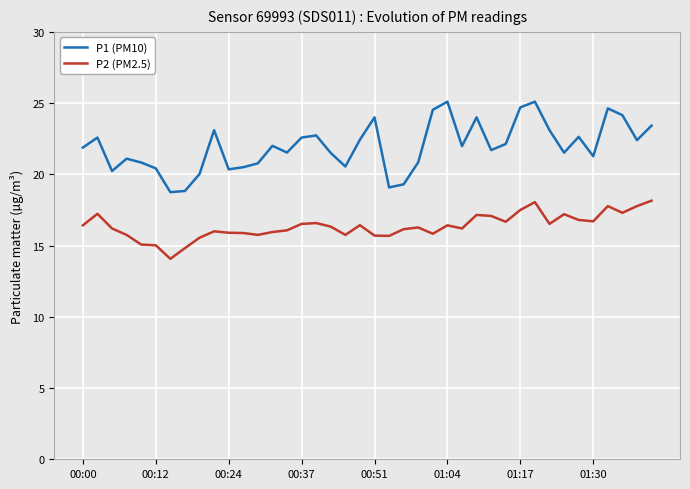

Rank the series by their maximum value, from lowest to highest.

P2 (PM2.5), P1 (PM10)